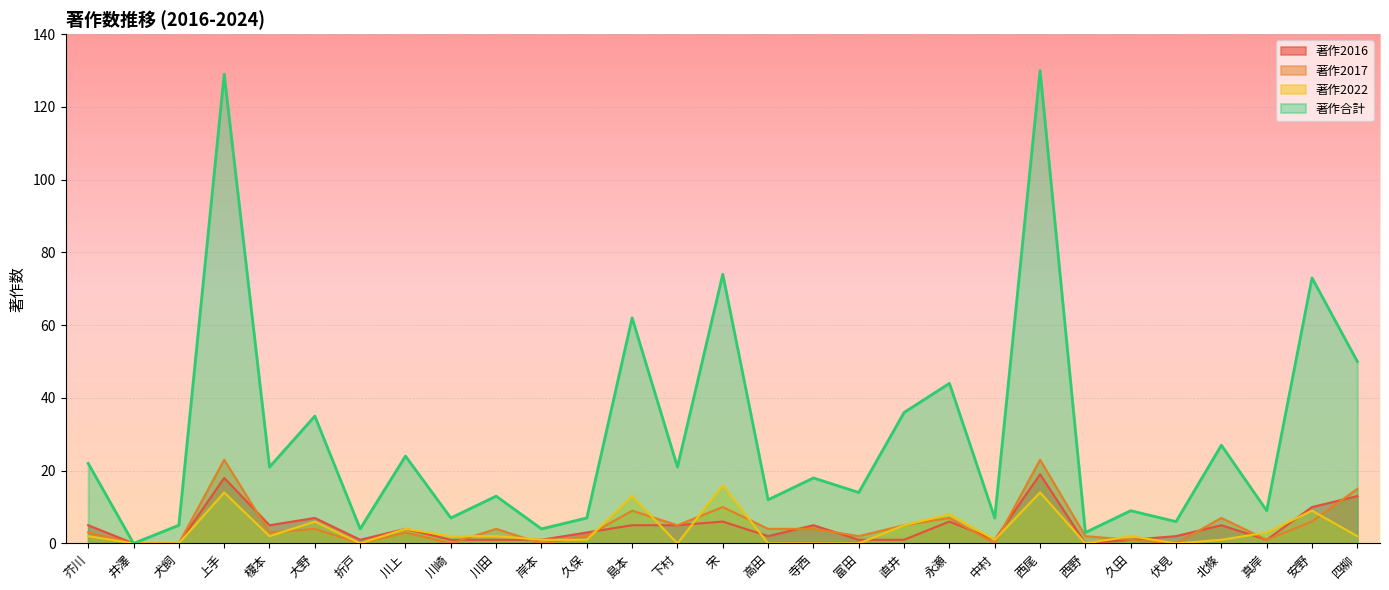

Does the chart display data point markers on the line(s)?

No